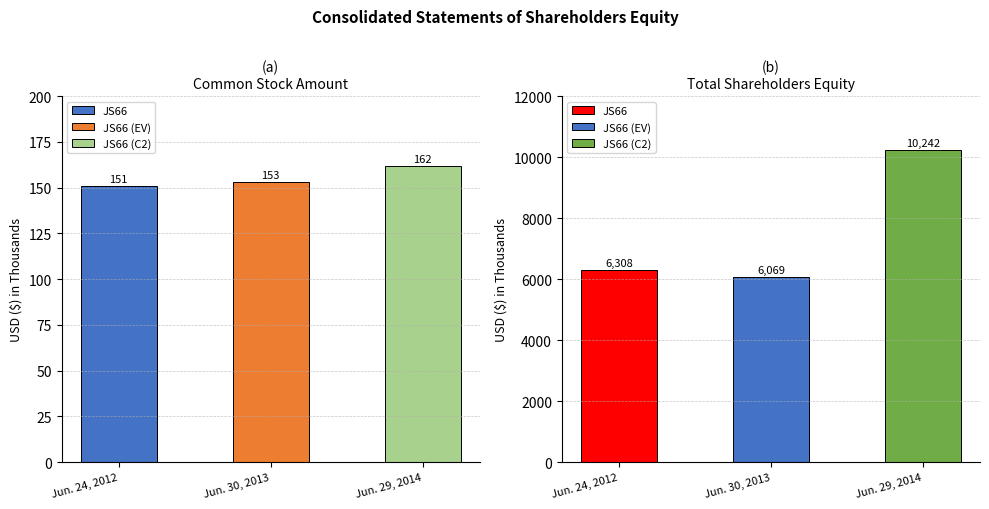

What is the label of the 1st bar from the left?

Jun. 24, 2012